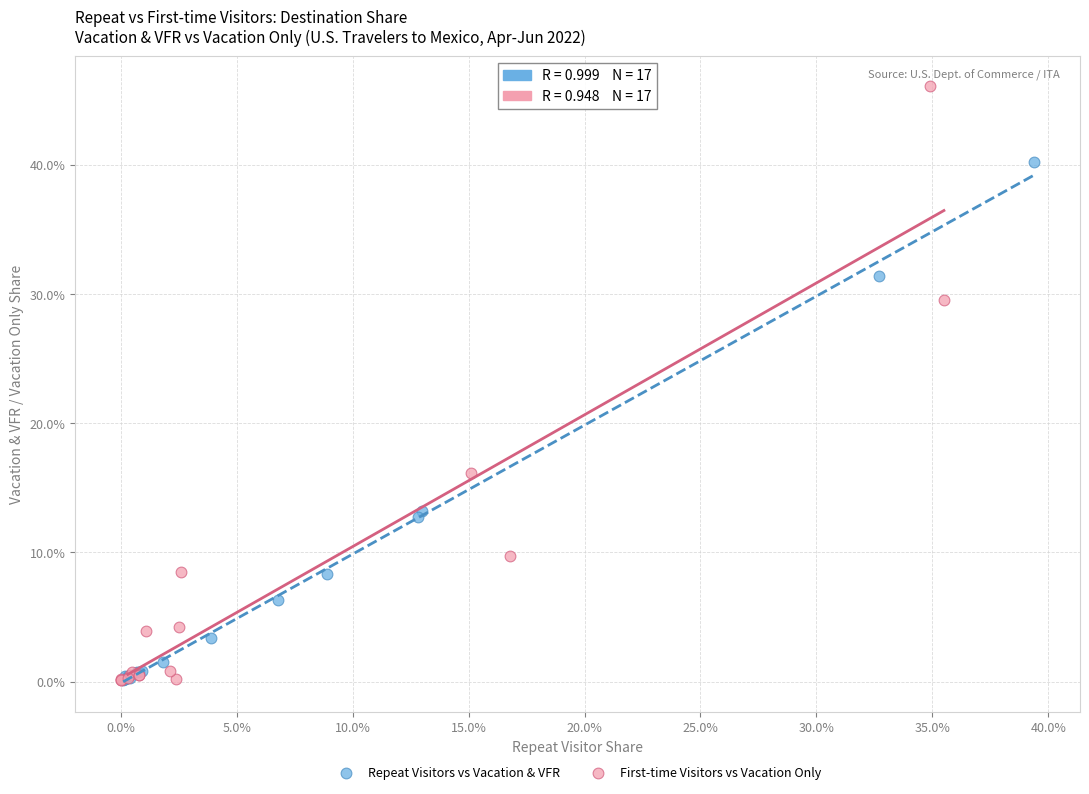

Which series has the widest spread of Y values?

First-time Visitors vs Vacation Only